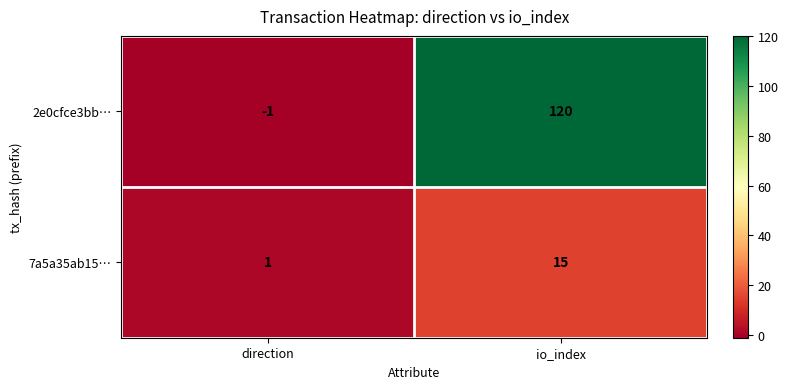

Between direction and io_index, which series saw the biggest shift?

2e0cfce3bb…